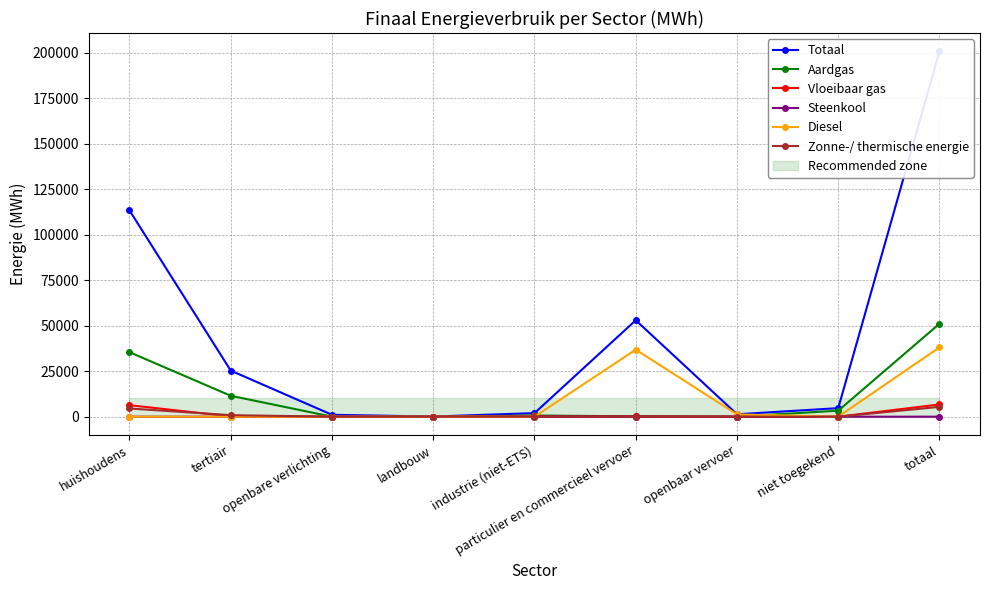

What is the label of the 1st point from the left?

huishoudens